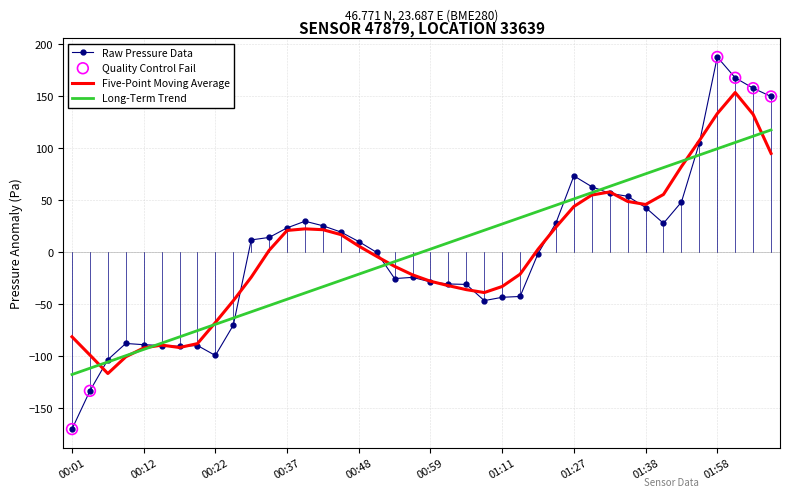

Which series has the largest range (max minus min)?

Raw Pressure Data